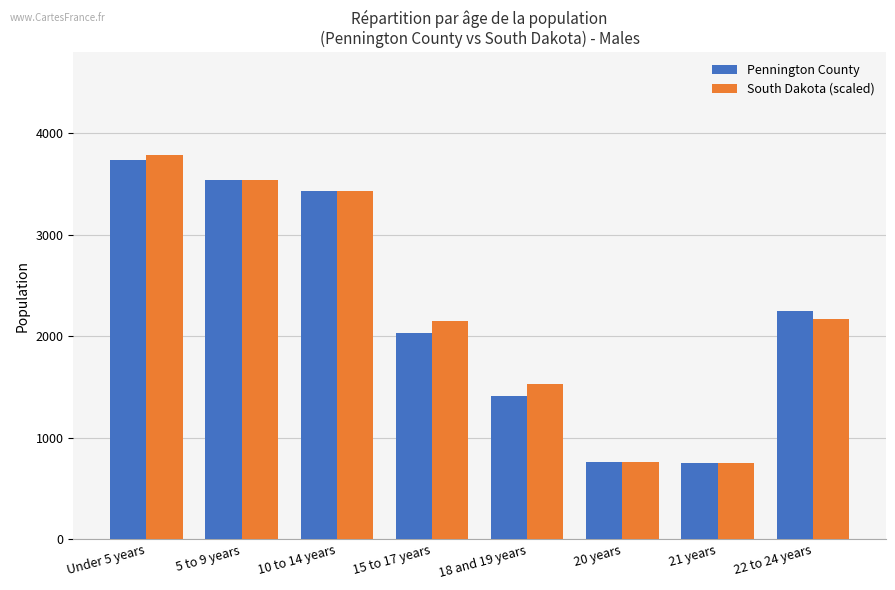

At which label does South Dakota (scaled) reach its peak?

Under 5 years